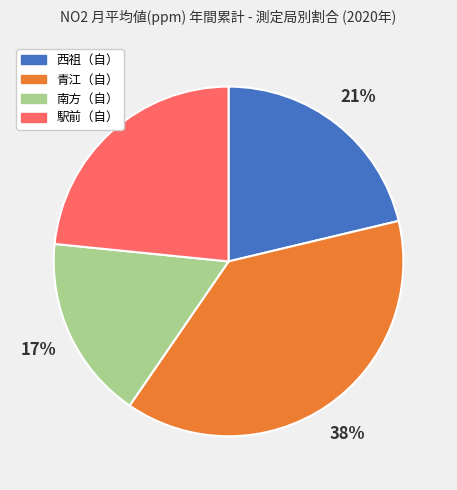

To the nearest percent, what is the difference between the 青江（自） and 南方（自） slice percentages?

21%